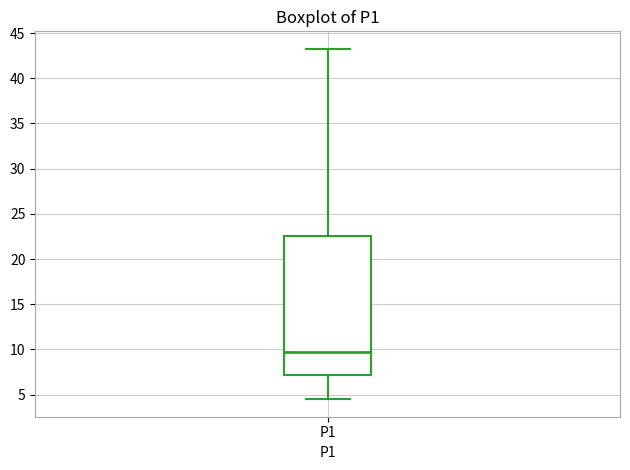

Transcribe this box plot: give where the median line is, the range the box spans, and where the two whiskers end, as read against the y-axis. The values are not printed on the chart, so give them approximately, as read against the axis.

median 9.5, box 7.0 to 22.5, whiskers 4.5 to 43.5